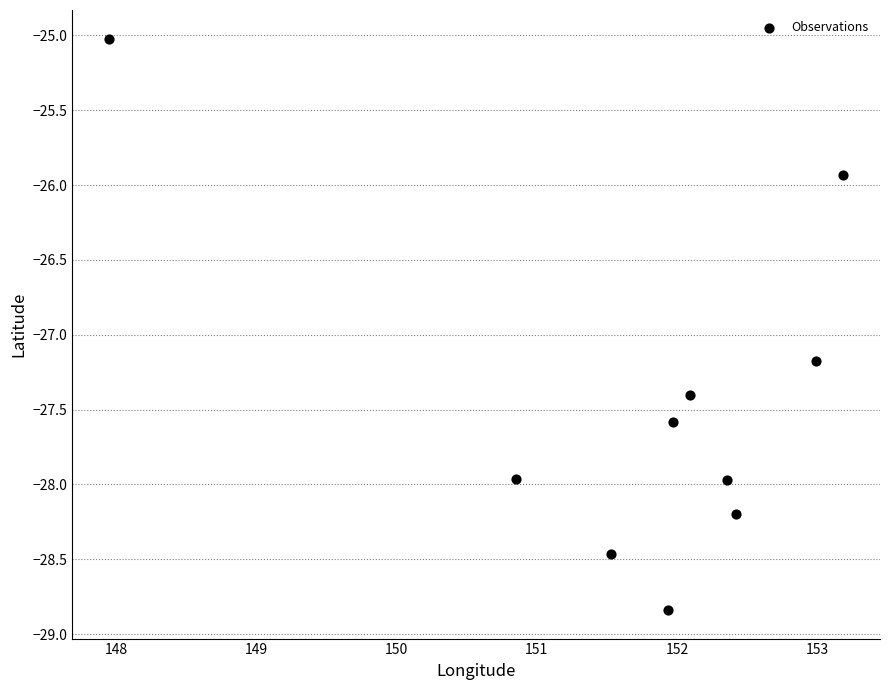

What is the average X value?

151.7